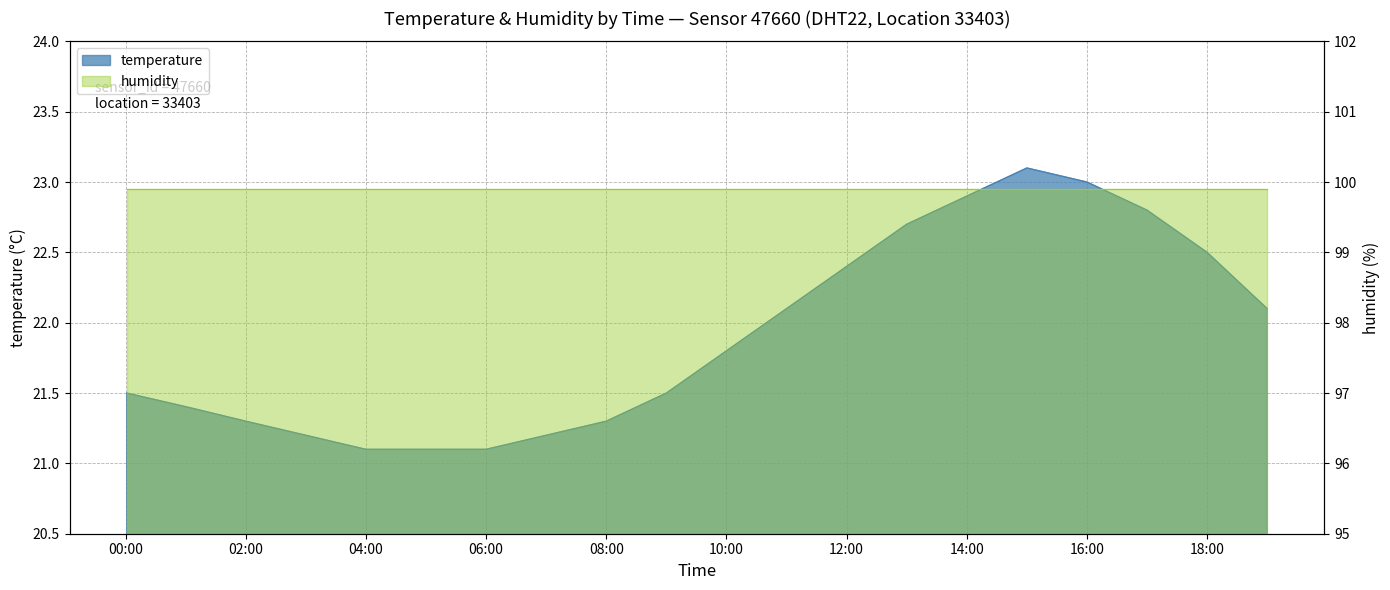

Rank the categories by value from lowest to highest.

04:00, 05:00, 06:00, 03:00, 07:00, 02:00, 08:00, 01:00, 00:00, 09:00, 10:00, 11:00, 19:00, 12:00, 18:00, 13:00, 17:00, 14:00, 16:00, 15:00